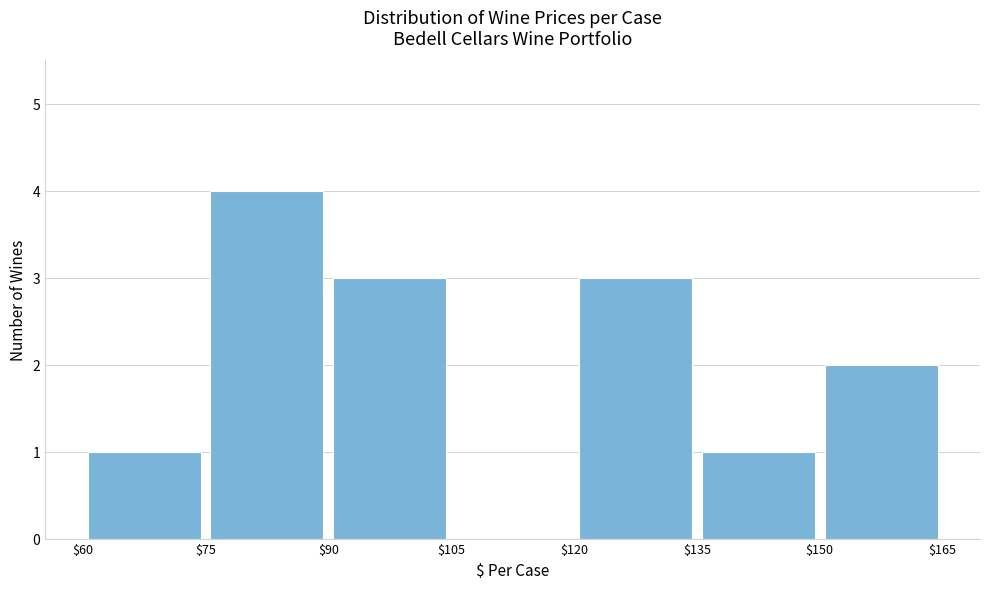

Reading left to right, list every bar in this chart as the range it spans on the x-axis followed by its height. The values are not printed on the chart, so give them approximately, as read against the axis.

$60 to $75: 1
$75 to $90: 4
$90 to $105: 3
$105 to $120: 0
$120 to $135: 3
$135 to $150: 1
$150 to $165: 2